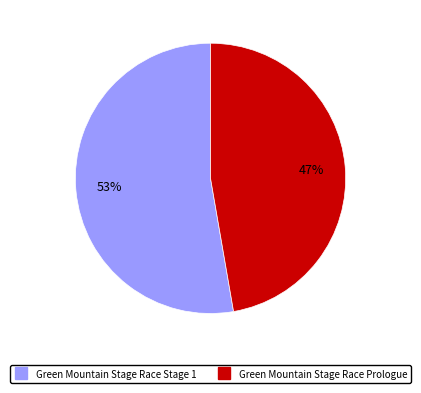

How many slices are in this pie chart?

2